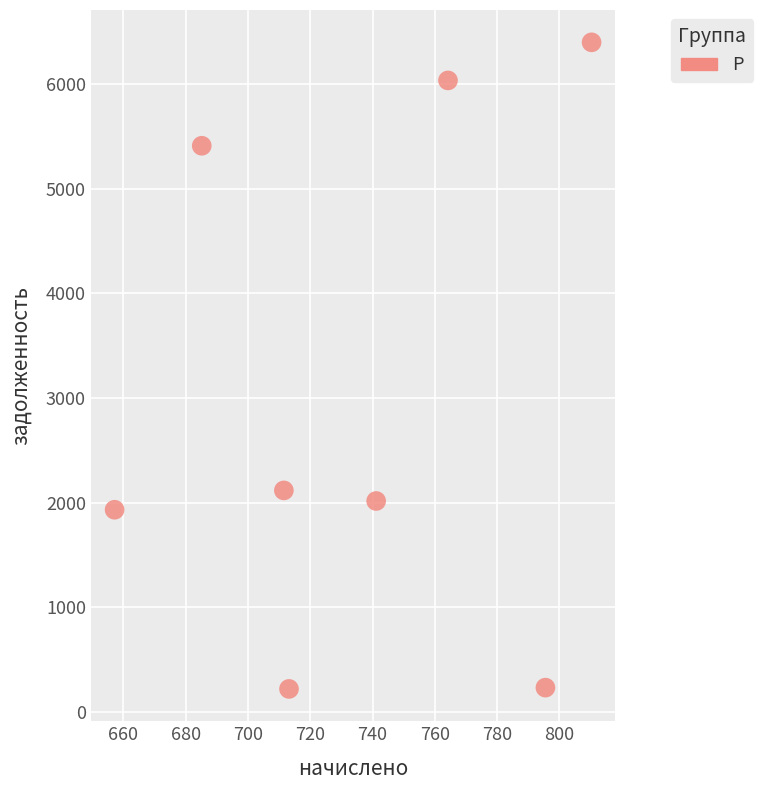

What Y value in the scatter plot is closest to 3309?

2116.8